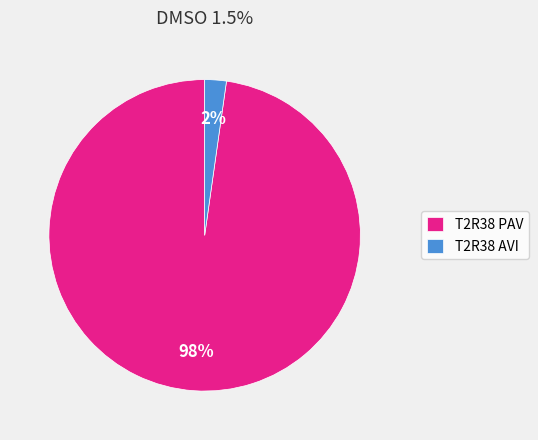

To the nearest percent, what is the combined percentage of T2R38 PAV and T2R38 AVI?

100%